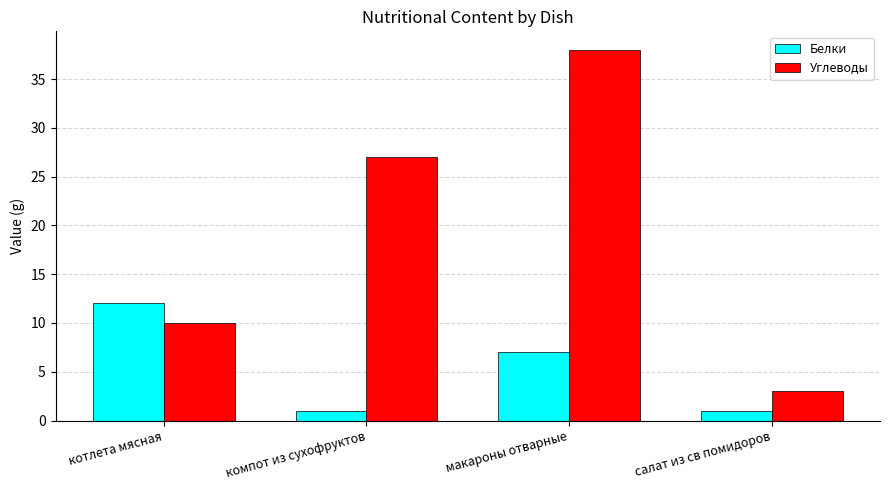

Which series has the largest range (max minus min)?

Углеводы